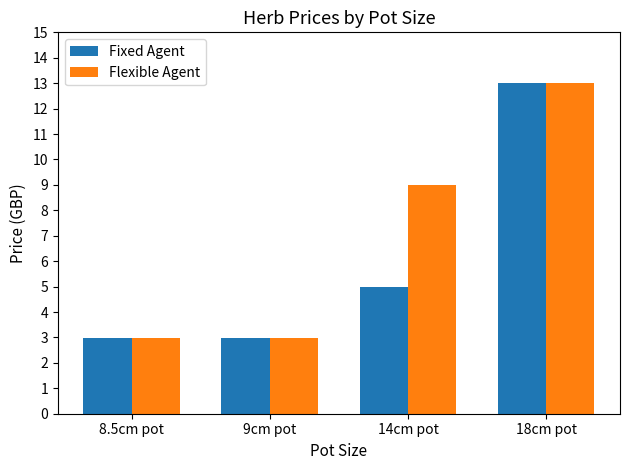

What is the label of the 1st bar from the left?

8.5cm pot